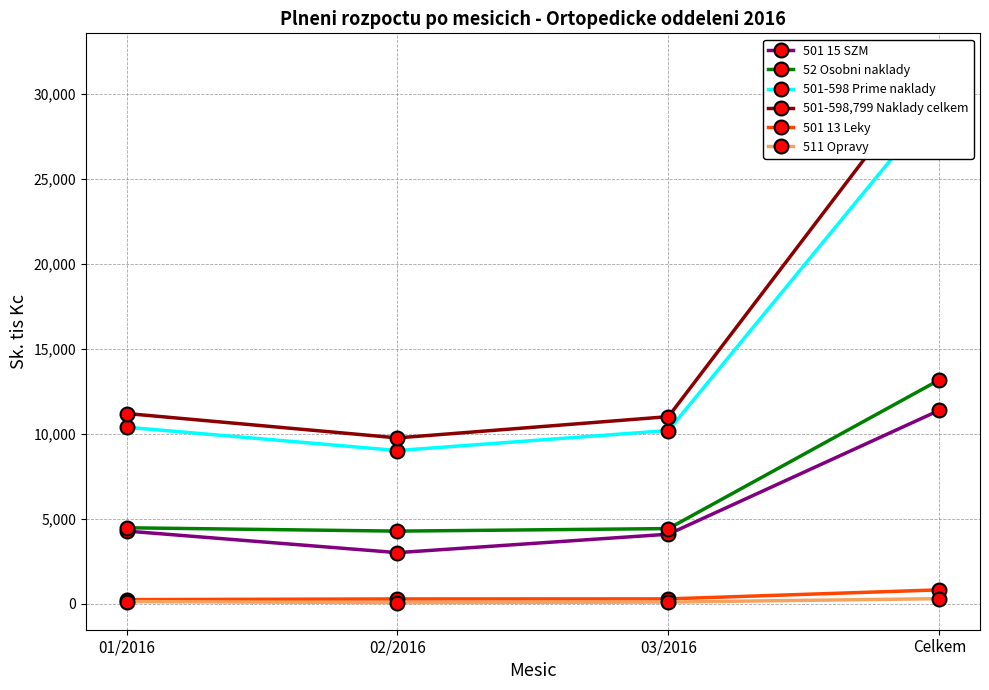

List the series in order of their peak value, lowest first.

511 Opravy, 501 13 Leky, 501 15 SZM, 52 Osobni naklady, 501-598 Prime naklady, 501-598,799 Naklady celkem